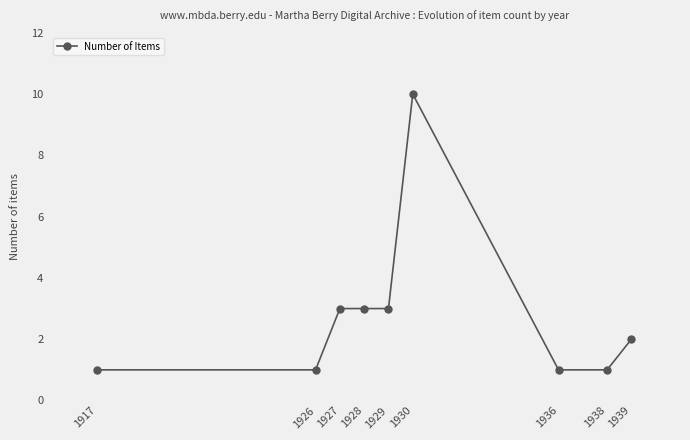

What is the approximate value at 1930?

10